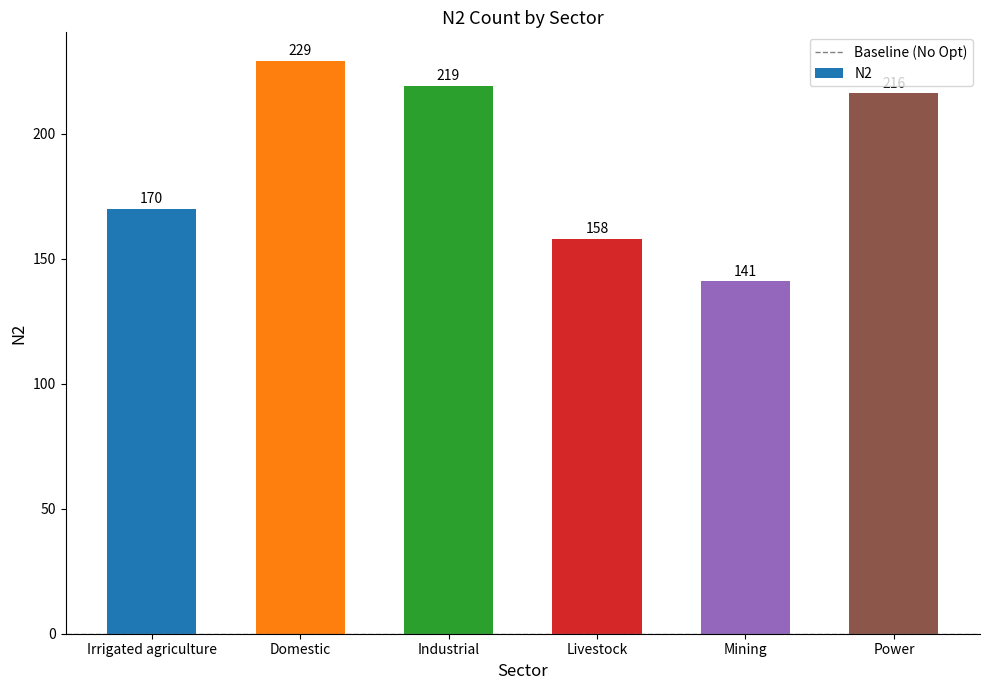

What is the sum of all values?

1133